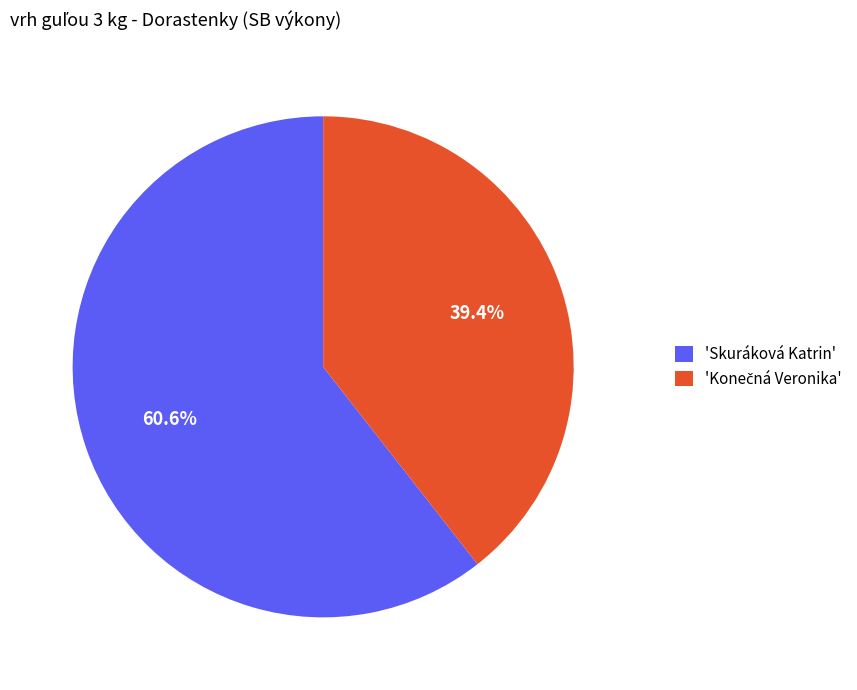

Does 'Skuráková Katrin' represent more than half of the total?

Yes